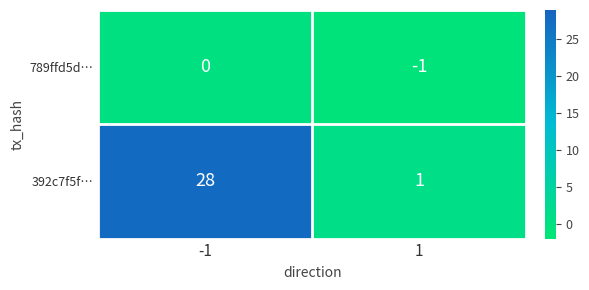

What is the spread (max minus min) of values at -1?

28